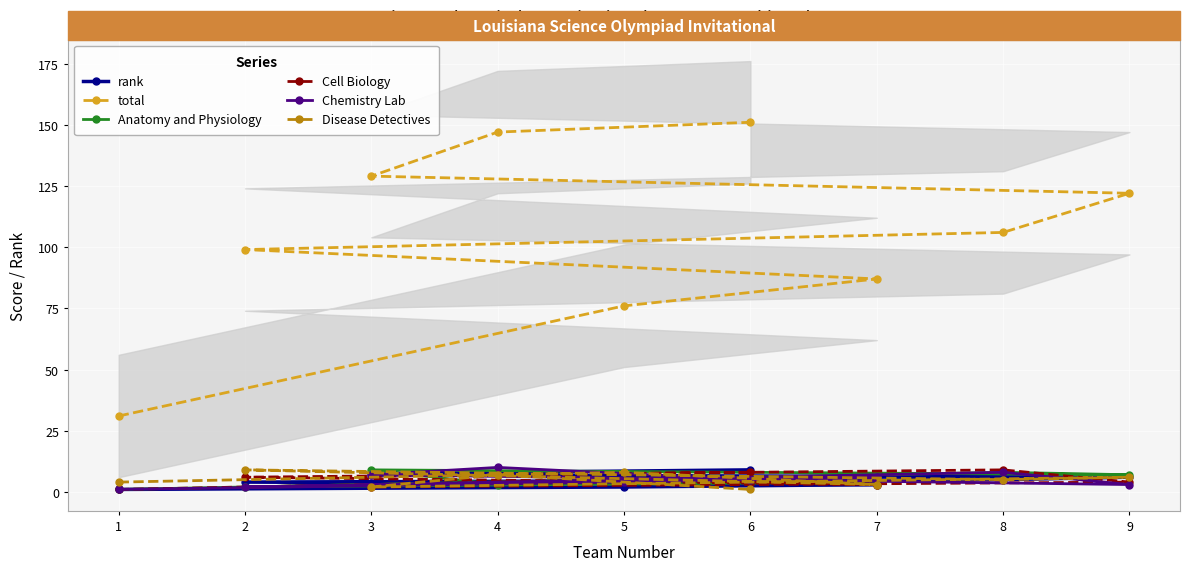

How many series are shown in this chart?

6